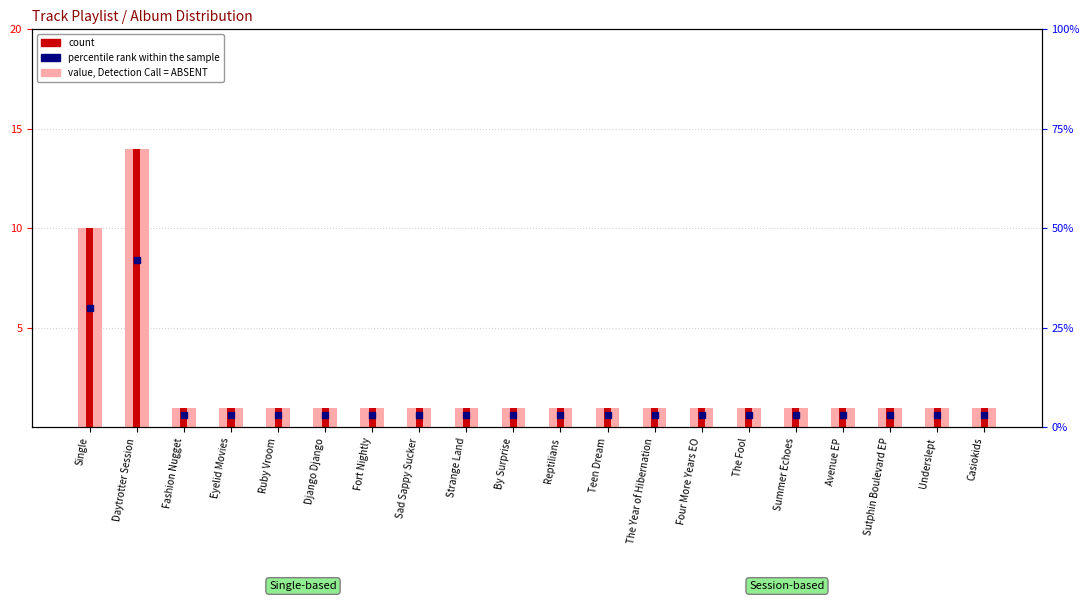

Count the number of data series in this chart.

2